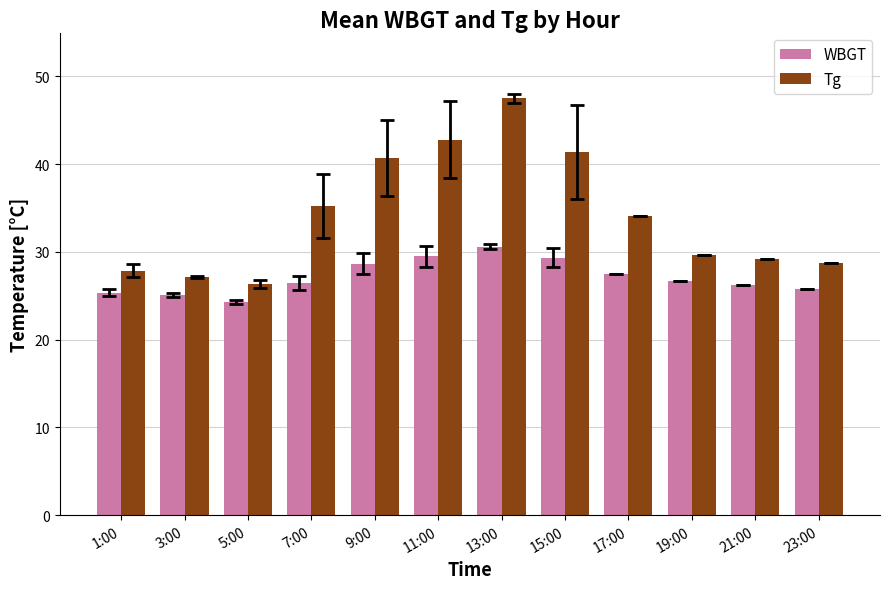

At which label does WBGT reach its minimum?

5:00